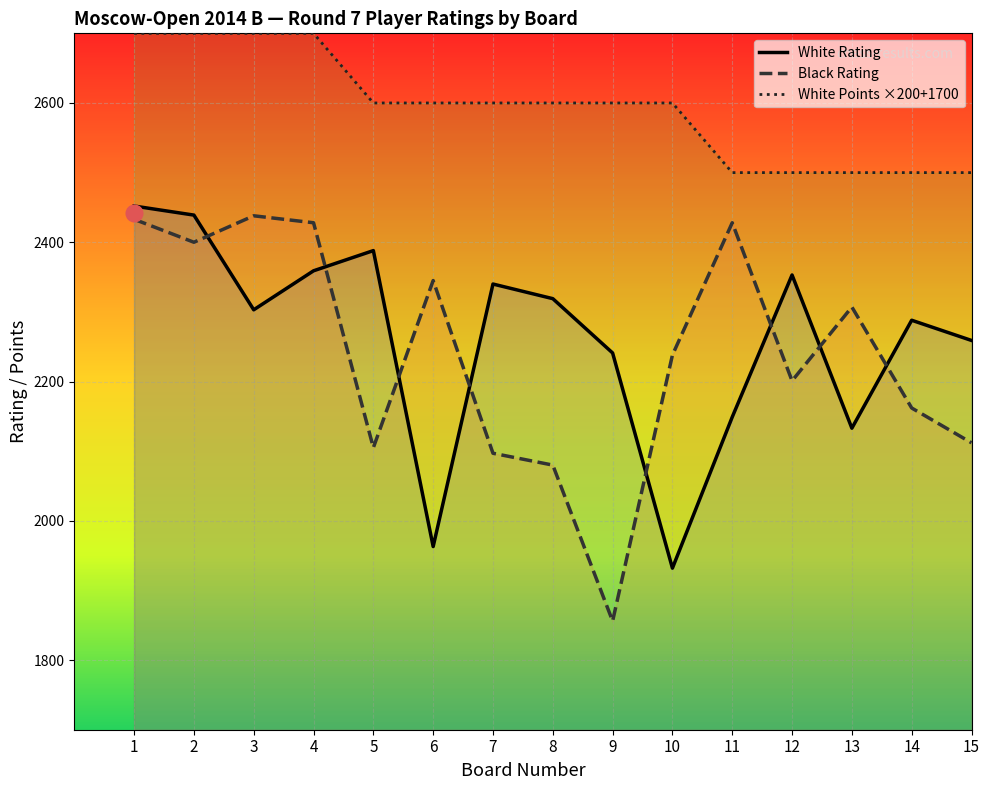

Reading left to right, list all the values displayed in this chart.

White Rating: 1=2452	2=2439	3=2303	4=2359	5=2388	6=1963	7=2340	8=2319	9=2241	10=1932	11=2149	12=2353	13=2133	14=2288	15=2259
Black Rating: 1=2433	2=2400	3=2438	4=2428	5=2105	6=2345	7=2097	8=2080	9=1856	10=2238	11=2428	12=2201	13=2307	14=2162	15=2112
White Points: 1=2700	2=2700	3=2700	4=2700	5=2600	6=2600	7=2600	8=2600	9=2600	10=2600	11=2500	12=2500	13=2500	14=2500	15=2500